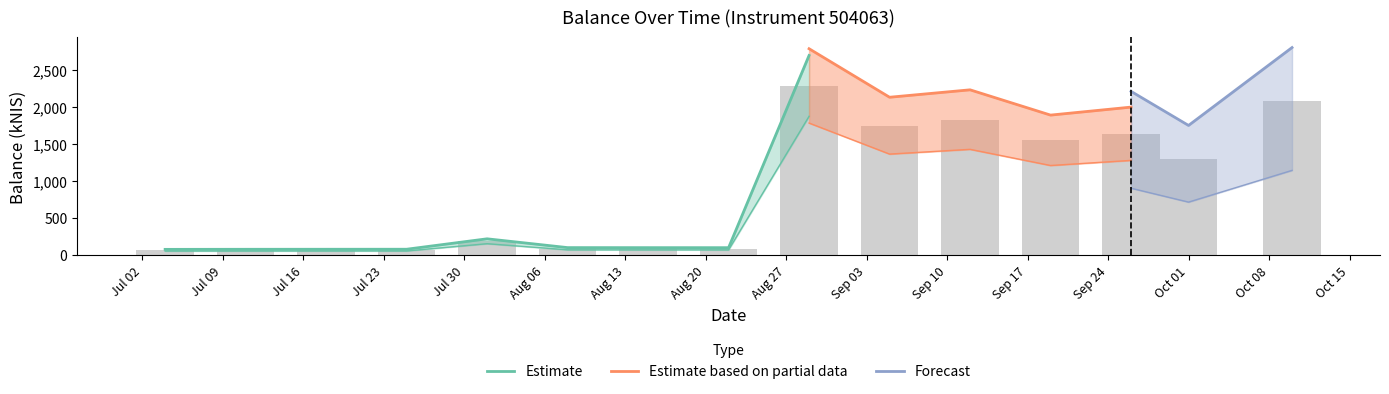

Which label corresponds to the smallest value in the chart?

Jul 02